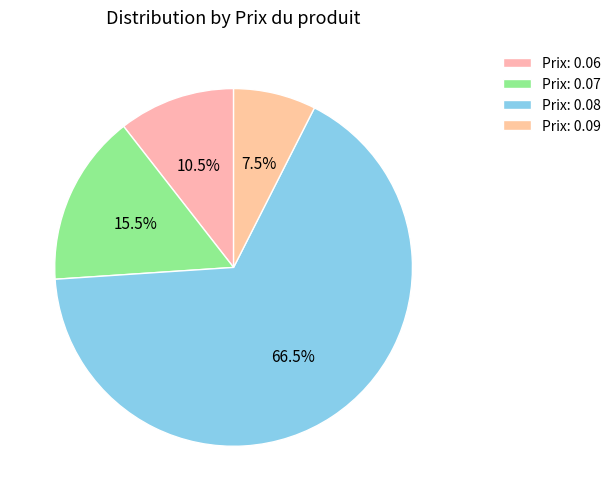

How many slices are in this pie chart?

4